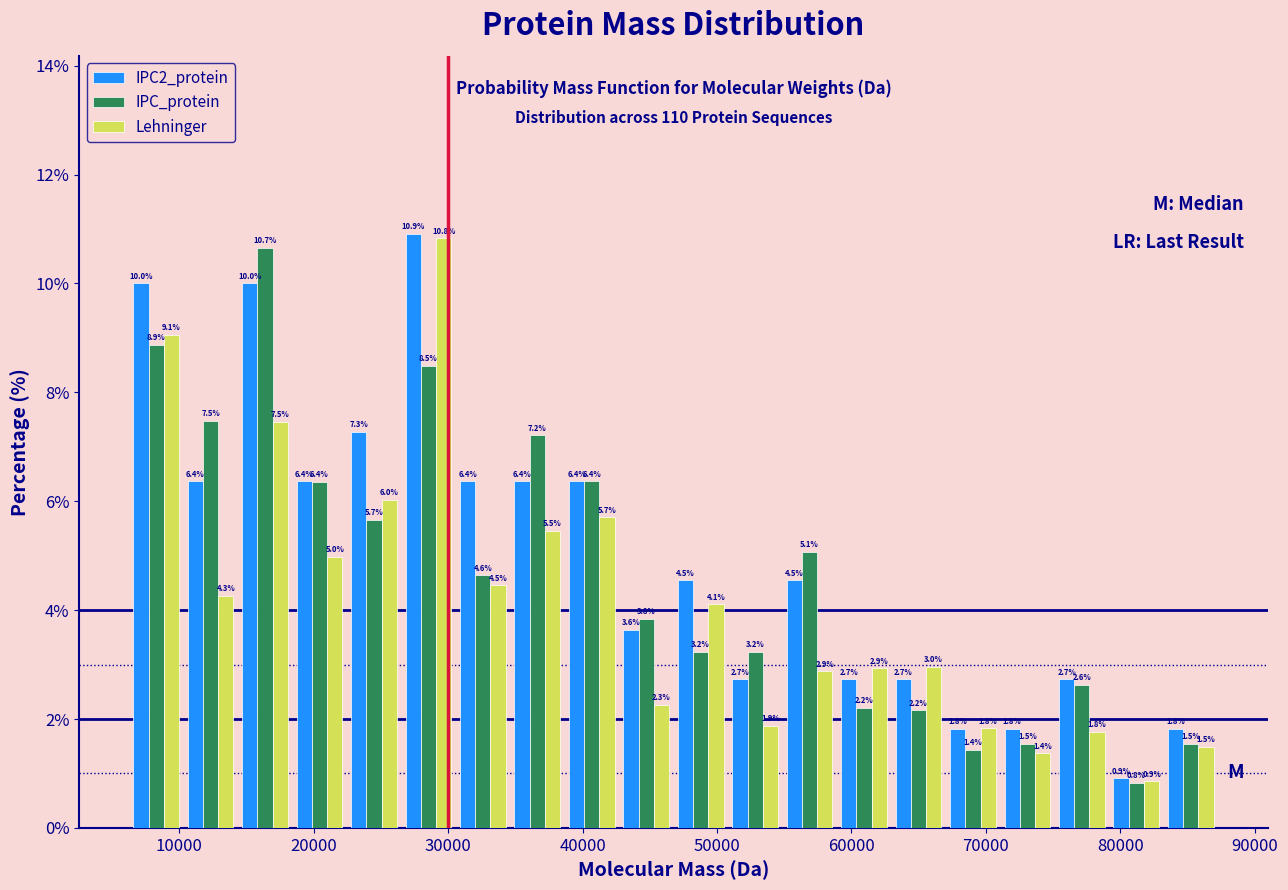

Reading left to right, transcribe this chart: for each range on the x-axis, give the height of each series' bar. The bar edges are not printed on the chart, so give them approximately, as read against the axis.

6000 to 10000: IPC2_protein=10.0	IPC_protein=8.9	Lehninger=9.1
10000 to 14000: IPC2_protein=6.4	IPC_protein=7.5	Lehninger=4.3
14000 to 18000: IPC2_protein=10.0	IPC_protein=10.7	Lehninger=7.5
18000 to 22000: IPC2_protein=6.4	IPC_protein=6.4	Lehninger=5.0
22000 to 27000: IPC2_protein=7.3	IPC_protein=5.7	Lehninger=6.0
27000 to 31000: IPC2_protein=10.9	IPC_protein=8.5	Lehninger=10.8
31000 to 35000: IPC2_protein=6.4	IPC_protein=4.6	Lehninger=4.5
35000 to 39000: IPC2_protein=6.4	IPC_protein=7.2	Lehninger=5.5
39000 to 43000: IPC2_protein=6.4	IPC_protein=6.4	Lehninger=5.7
43000 to 47000: IPC2_protein=3.6	IPC_protein=3.8	Lehninger=2.3
47000 to 51000: IPC2_protein=4.5	IPC_protein=3.2	Lehninger=4.1
51000 to 55000: IPC2_protein=2.7	IPC_protein=3.2	Lehninger=1.9
55000 to 59000: IPC2_protein=4.5	IPC_protein=5.1	Lehninger=2.9
59000 to 63000: IPC2_protein=2.7	IPC_protein=2.2	Lehninger=2.9
63000 to 67000: IPC2_protein=2.7	IPC_protein=2.2	Lehninger=3.0
67000 to 71000: IPC2_protein=1.8	IPC_protein=1.4	Lehninger=1.8
71000 to 75000: IPC2_protein=1.8	IPC_protein=1.5	Lehninger=1.4
75000 to 79000: IPC2_protein=2.7	IPC_protein=2.6	Lehninger=1.8
79000 to 83000: IPC2_protein=0.9	IPC_protein=0.8	Lehninger=0.9
83000 to 87000: IPC2_protein=1.8	IPC_protein=1.5	Lehninger=1.5